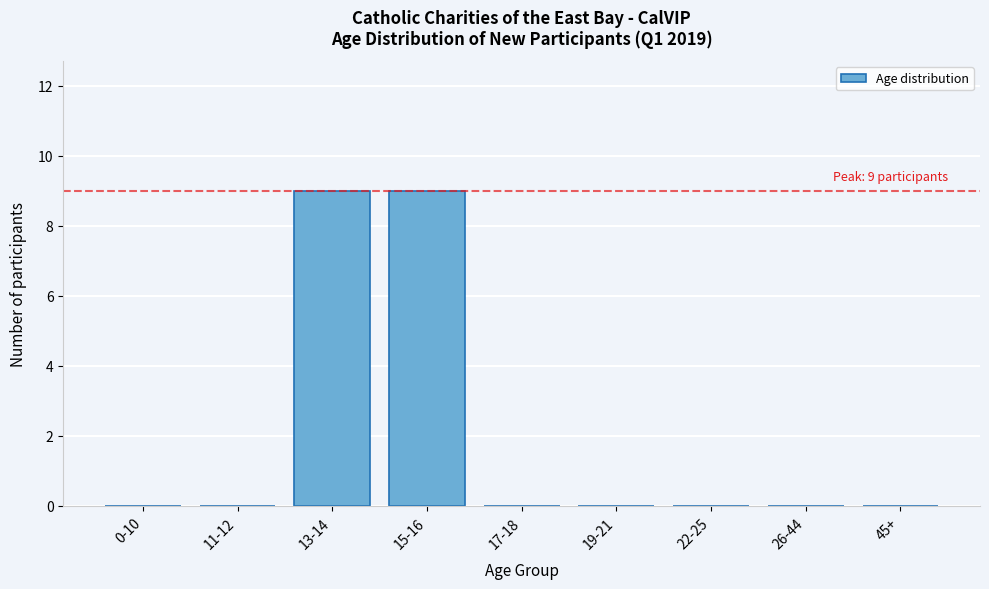

Reading left to right, extract all data points from this chart.

0-10=0	11-12=0	13-14=9	15-16=9	17-18=0	19-21=0	22-25=0	26-44=0	45+=0